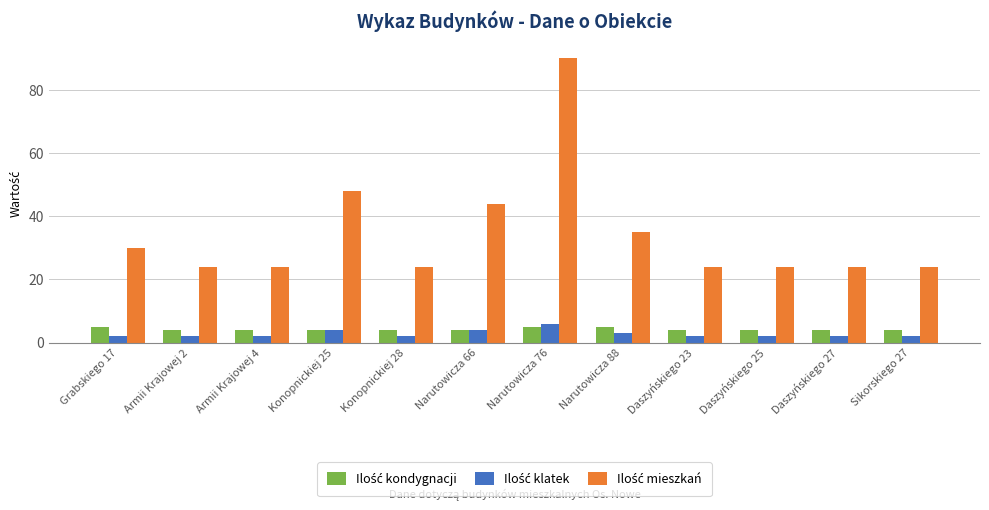

At which category is the sum across all series the highest?

Narutowicza 76